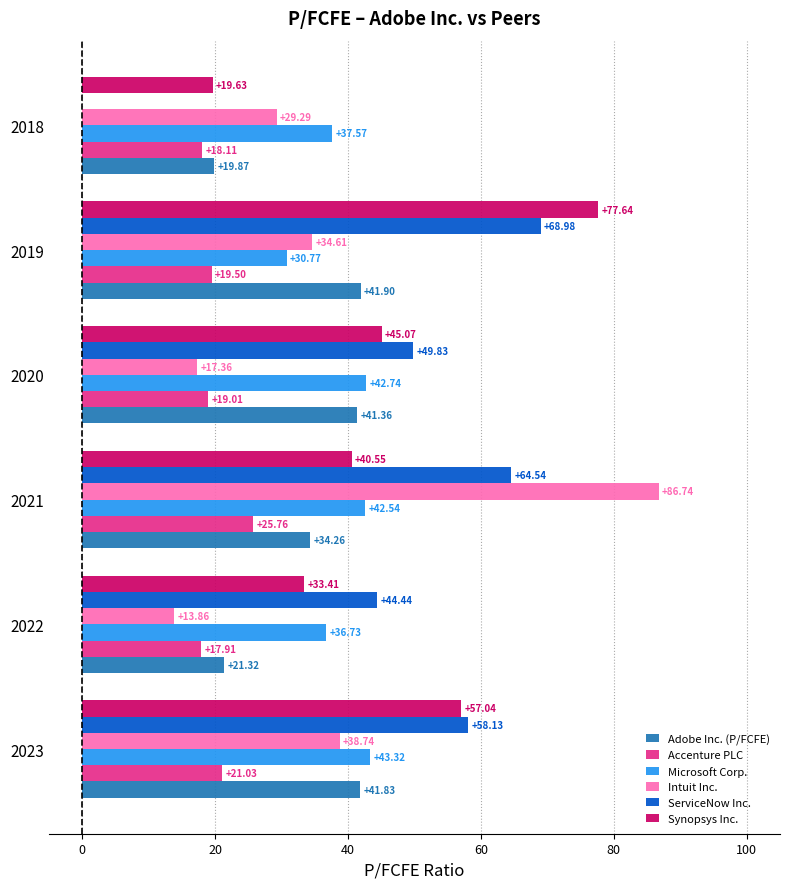

What is the total value across all series at 2019?

273.4